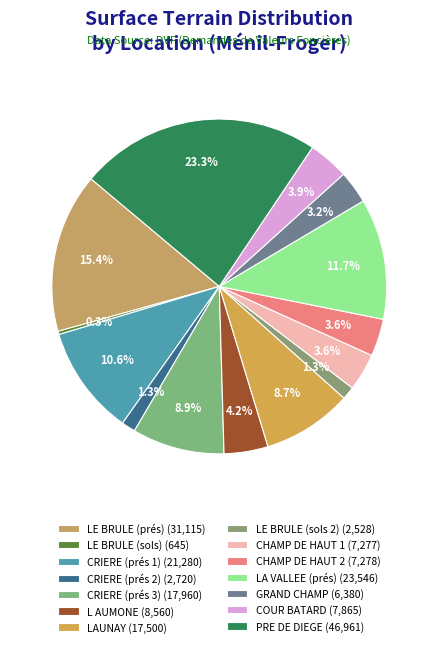

Is there a majority slice in this chart?

No